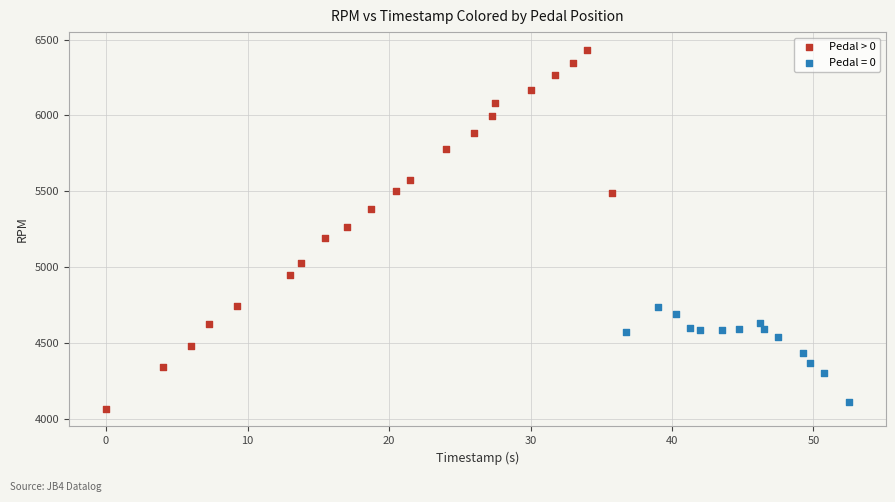

Which series has the largest Y range (max minus min)?

Pedal > 0